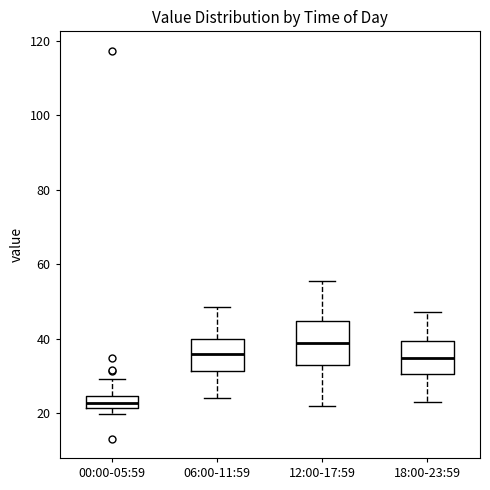

Reading left to right, transcribe this box plot: for each box, give where its median line is, the range the box spans, and where its two whiskers end, as read against the y-axis. The values are not printed on the chart, so give them approximately, as read against the axis.

00:00-05:59: median 22 (inside the box), box 22 to 24, whiskers 20 to 30
06:00-11:59: median 36, box 32 to 40, whiskers 24 to 48
12:00-17:59: median 38, box 32 to 44, whiskers 22 to 56
18:00-23:59: median 34, box 30 to 40, whiskers 22 to 48